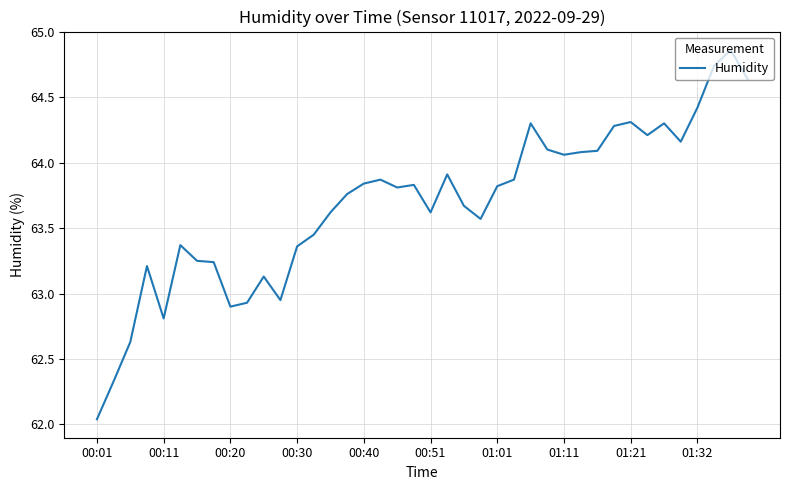

Does the chart display data point markers on the line(s)?

No